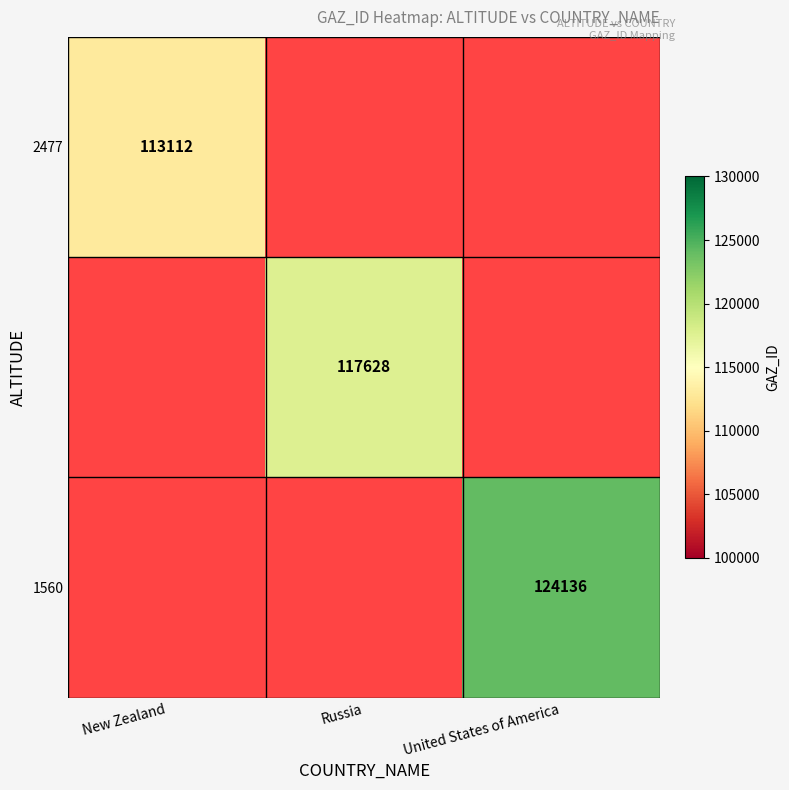

The value of 2477 at United States of America is 0. True or false?

True